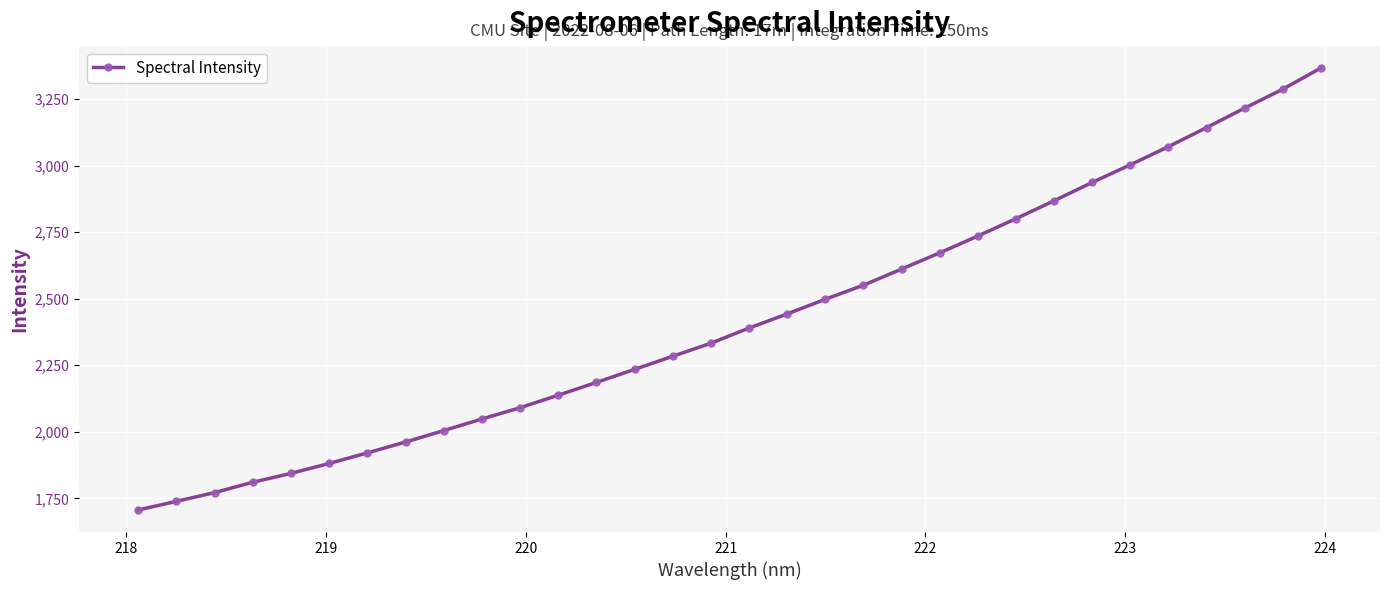

What is the greatest value displayed?

3366.3